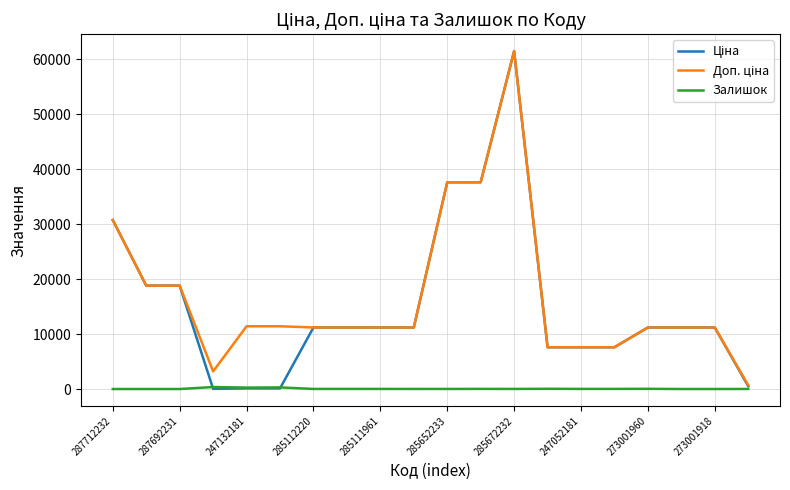

What is the maximum value shown in the chart?

61434.3